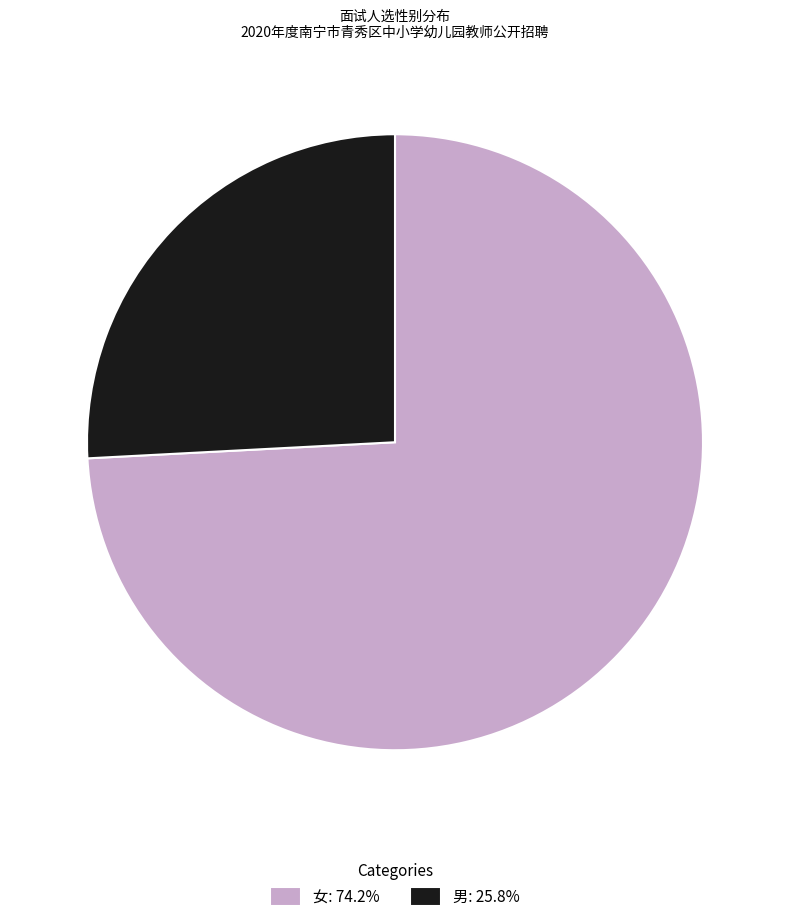

Count the number of slices in the pie.

2